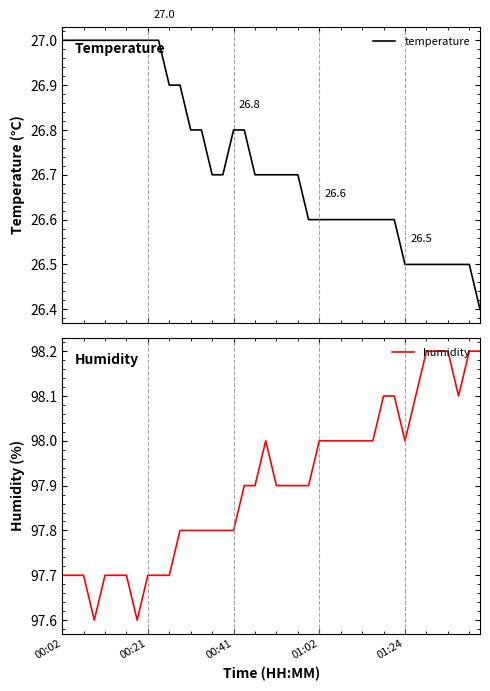

What is the difference between the highest and lowest values at 22?

71.2